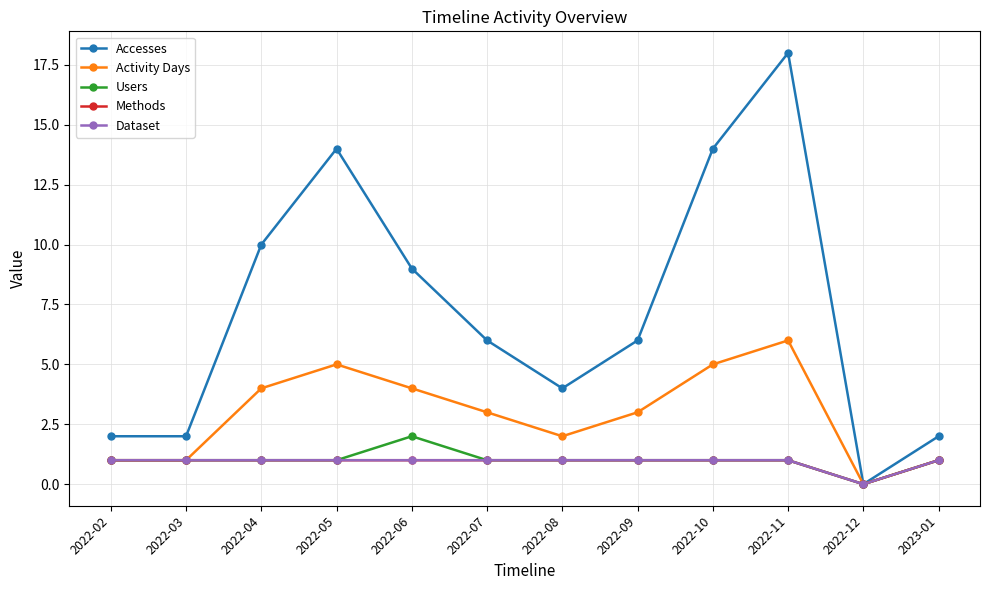

Does the chart have visible grid lines?

Yes